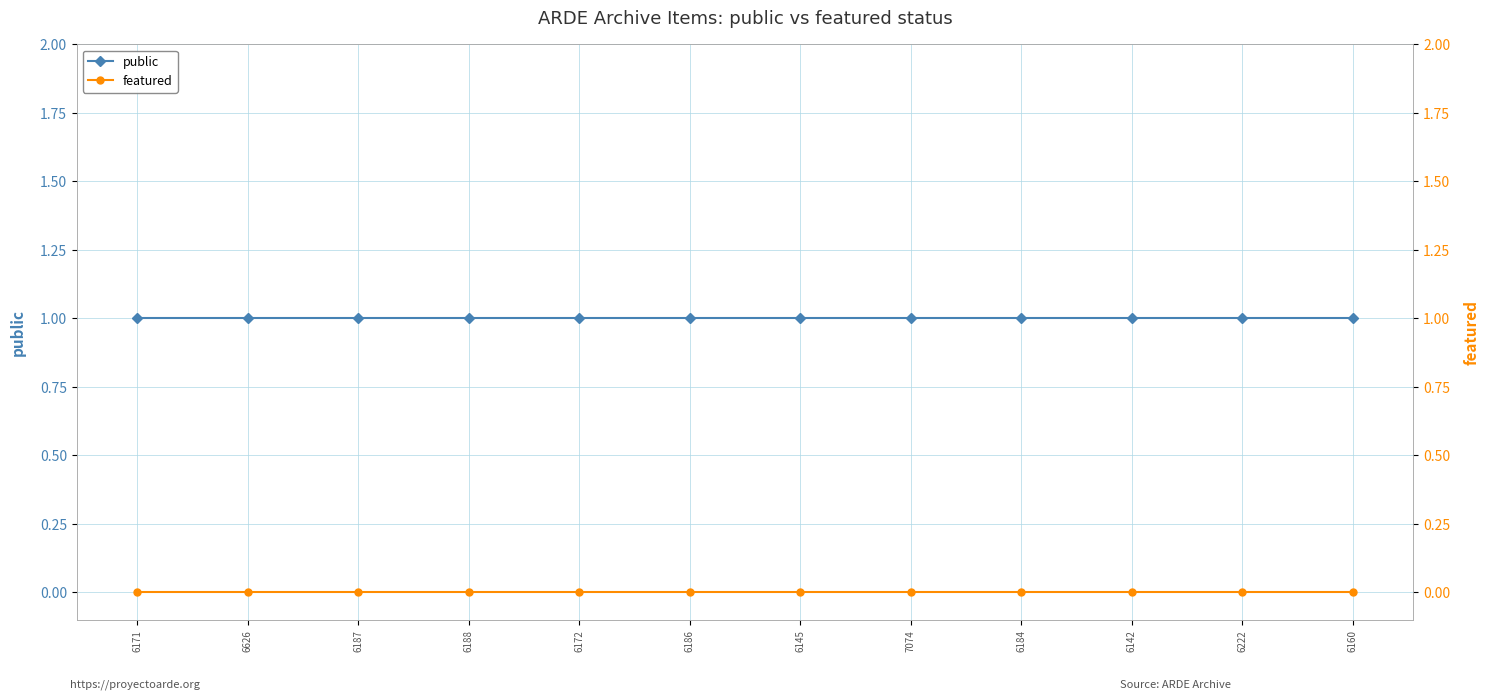

Rank the series at 6142 from highest to lowest value.

public, featured